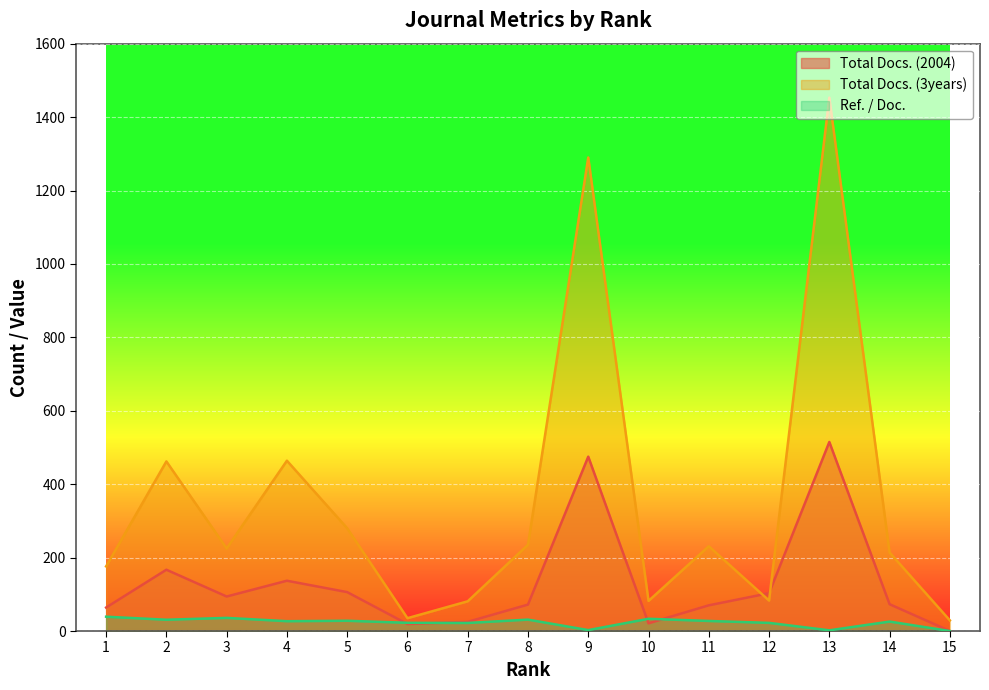

At how many categories does at least one series exceed 279?

5